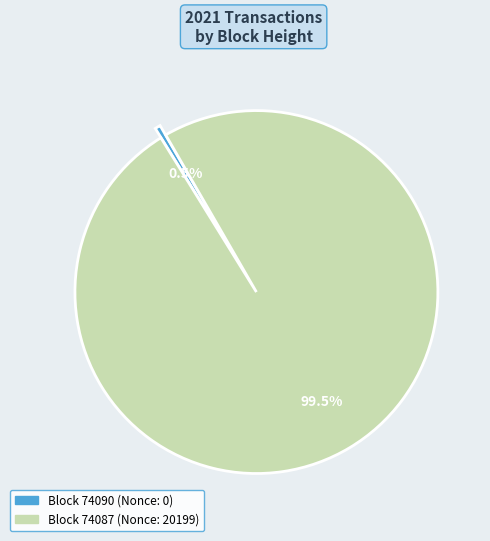

How many slices are in this pie chart?

2